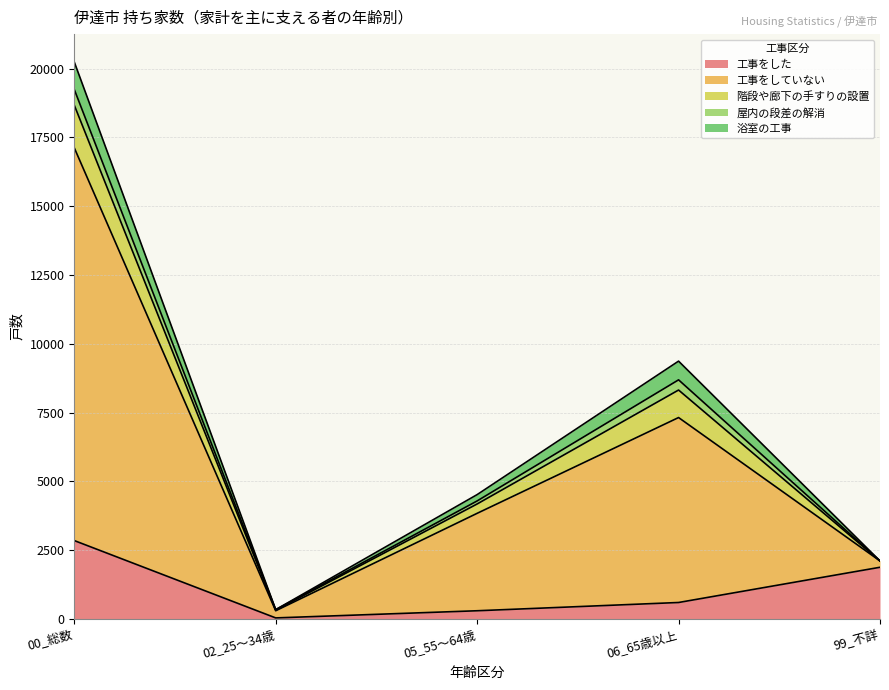

Reading left to right, transcribe all the data shown in this chart.

工事をした: 00_総数=2850	02_25～34歳=40	05_55～64歳=300	06_65歳以上=600	99_不詳=1880
工事をしていない: 00_総数=14270	02_25～34歳=260	05_55～64歳=3540	06_65歳以上=6720	99_不詳=230
階段や廊下の手すりの設置: 00_総数=1550	02_25～34歳=20	05_55～64歳=340	06_65歳以上=1000	99_不詳=0
屋内の段差の解消: 00_総数=570	02_25～34歳=20	05_55～64歳=110	06_65歳以上=370	99_不詳=0
浴室の工事: 00_総数=1000	02_25～34歳=0	05_55～64歳=230	06_65歳以上=680	99_不詳=0